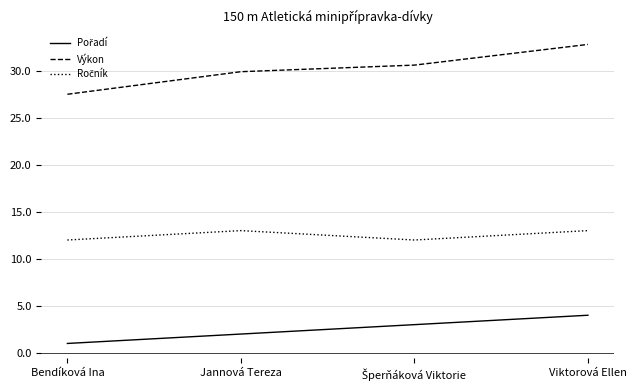

The Výkon series shows 27.5 at Bendíková Ina. True or false?

True